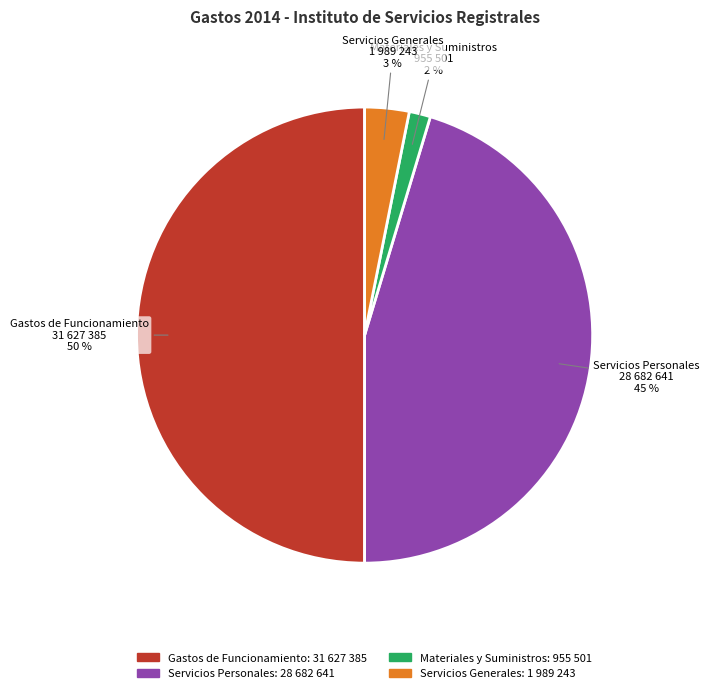

Count the number of slices in the pie.

4